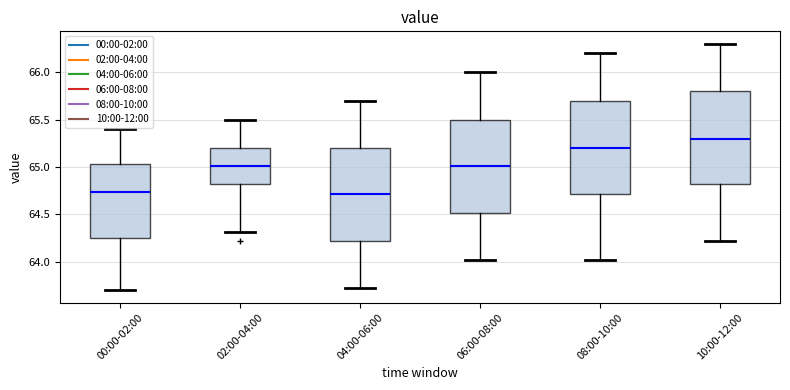

Reading left to right, transcribe this box plot: for each box, give where its median line is, the range the box spans, and where its two whiskers end, as read against the y-axis. The values are not printed on the chart, so give them approximately, as read against the axis.

00:00-02:00: median 64.75, box 64.25 to 65.05, whiskers 63.70 to 65.40
02:00-04:00: median 65.00, box 64.80 to 65.20, whiskers 64.30 to 65.50
04:00-06:00: median 64.70, box 64.20 to 65.20, whiskers 63.70 to 65.70
06:00-08:00: median 65.00, box 64.50 to 65.50, whiskers 64.00 to 66.00
08:00-10:00: median 65.20, box 64.70 to 65.70, whiskers 64.00 to 66.20
10:00-12:00: median 65.30, box 64.80 to 65.80, whiskers 64.20 to 66.30